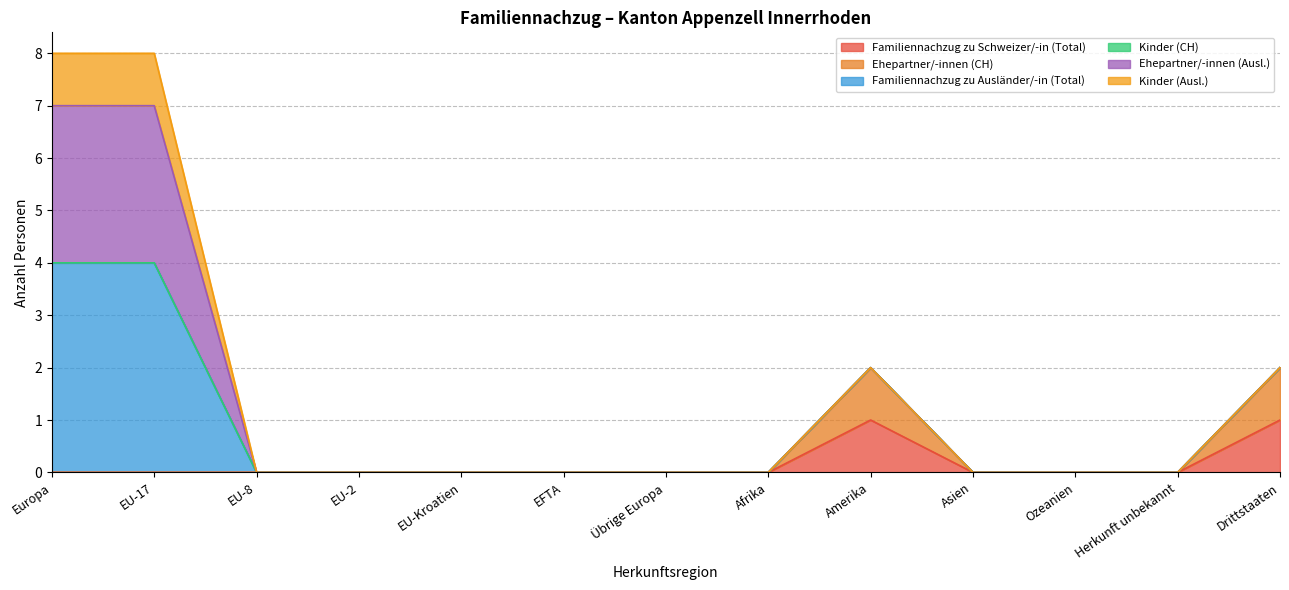

The Ehepartner/-innen (Ausl.) series shows 0 at Übrige Europa. True or false?

True